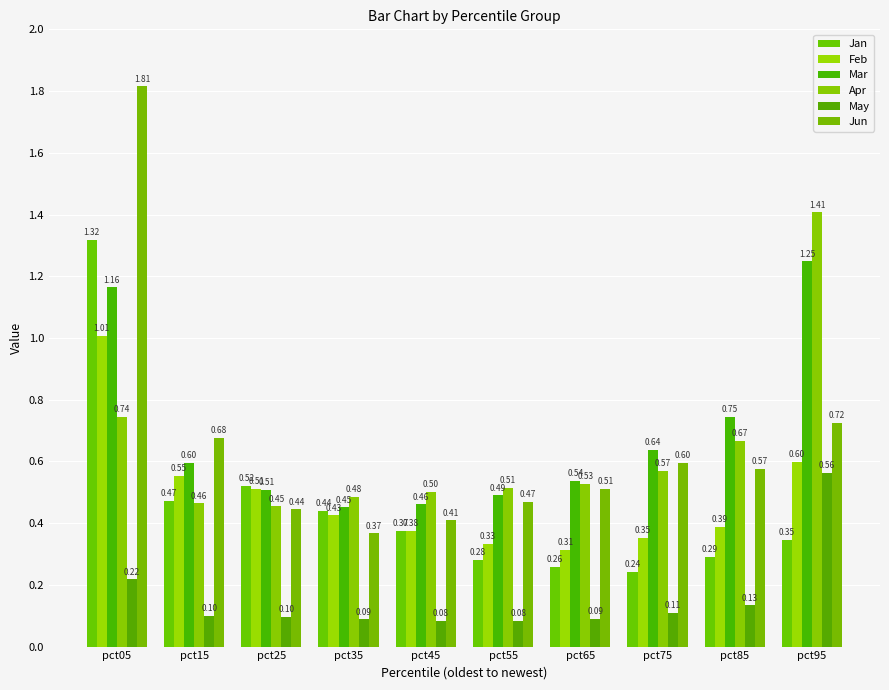

At how many categories does at least one series exceed 0?

10